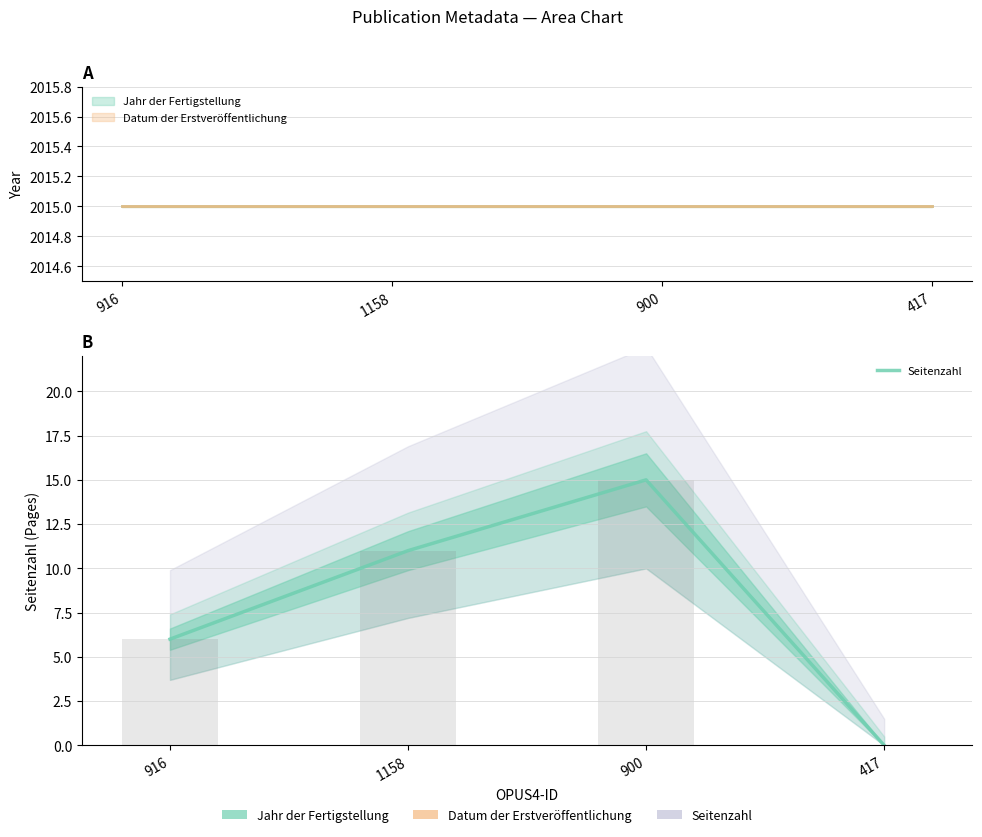

How many bars are there in total?

4